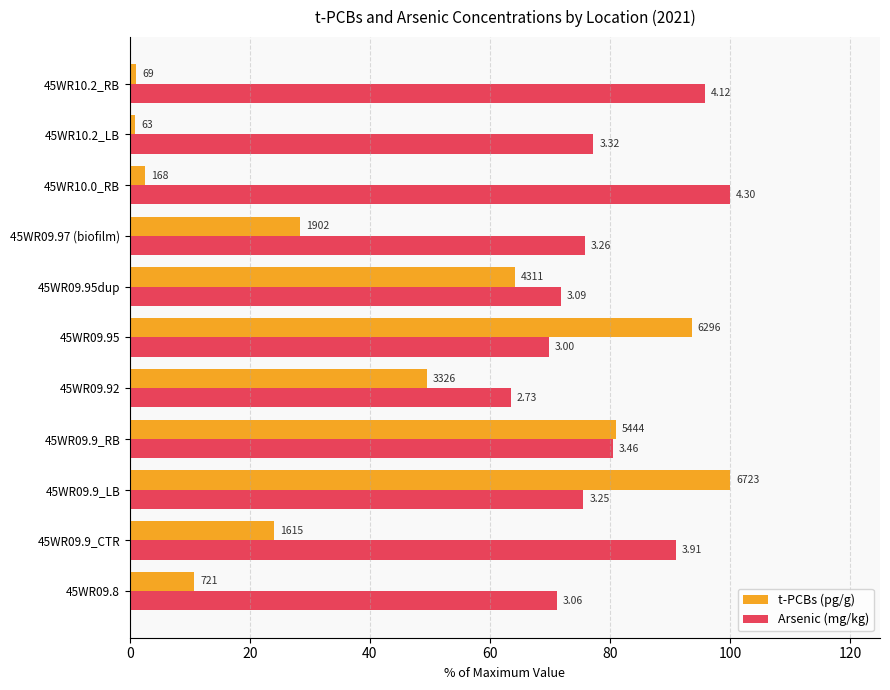

What is the label of the 2nd bar from the right?

45WR10.2_LB